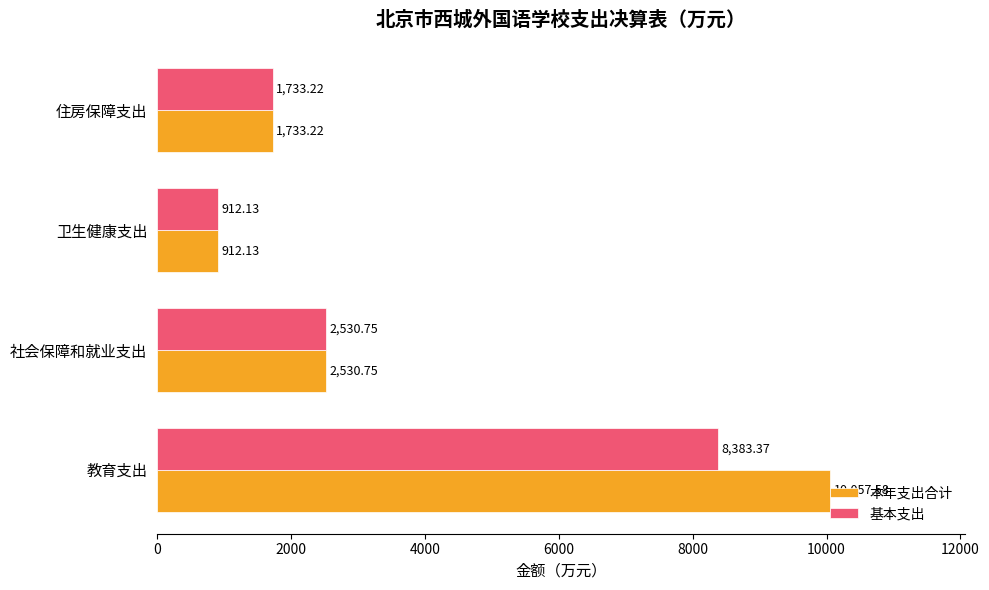

What is the average value of the 本年支出合计 series?

3808.4